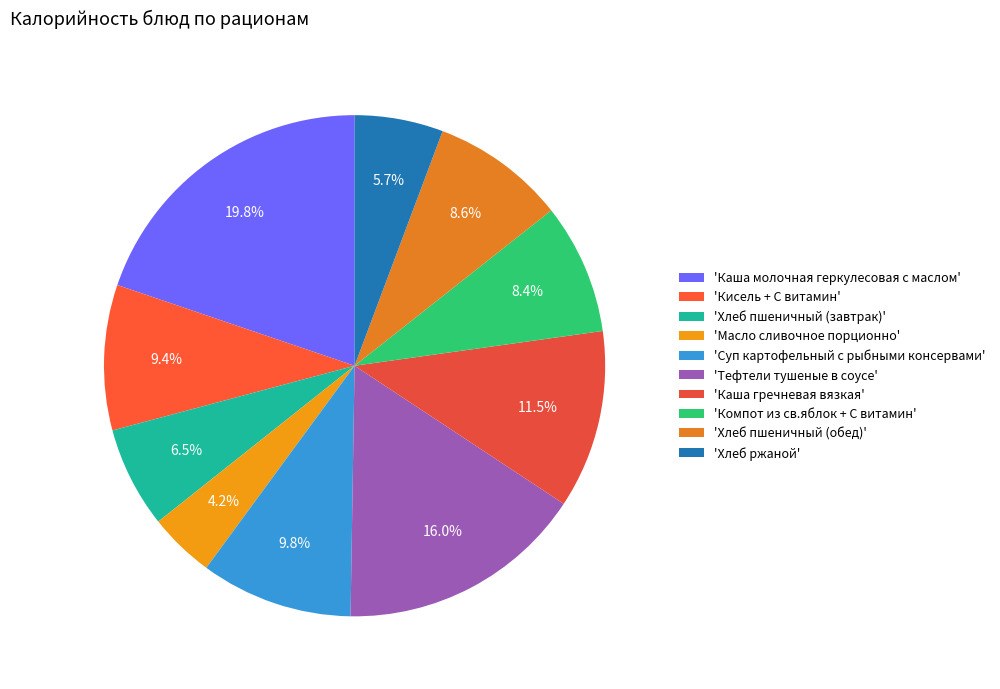

Is there a majority slice in this chart?

No